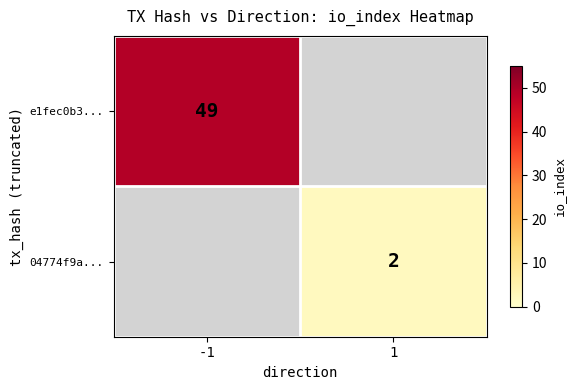

Between 1 and -1, which is larger?

-1